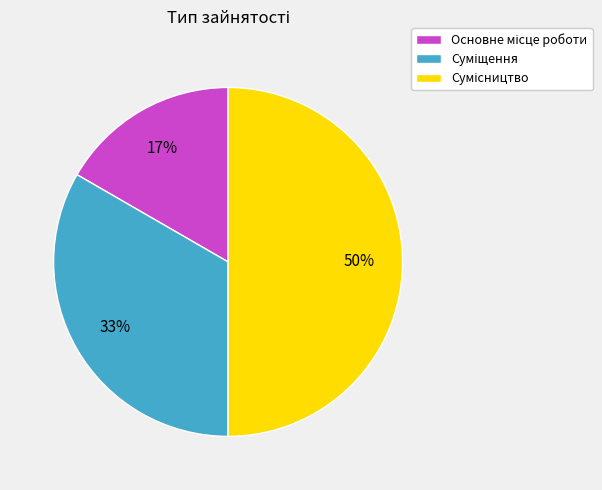

To the nearest percent, what is the average slice percentage?

33%